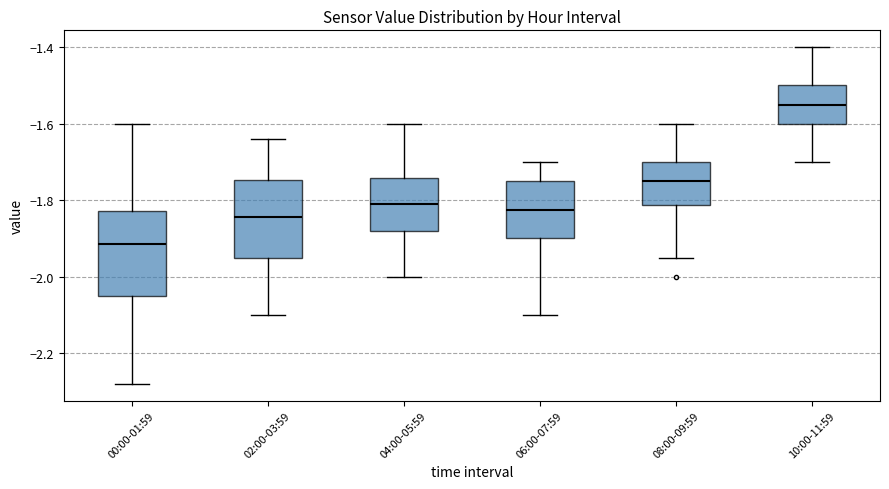

Which box has the lowest median line?

00:00-01:59